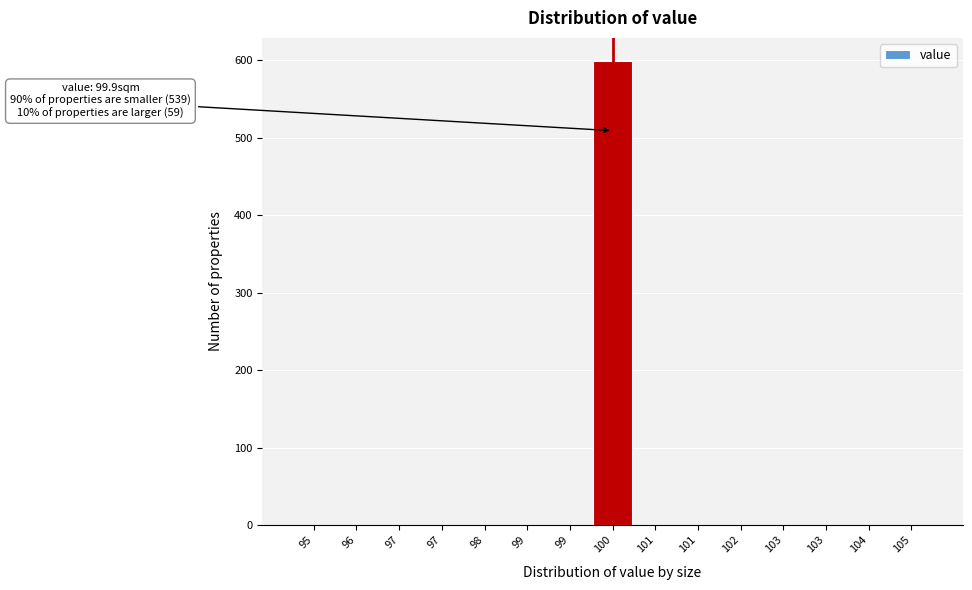

How many values exceed 0?

1